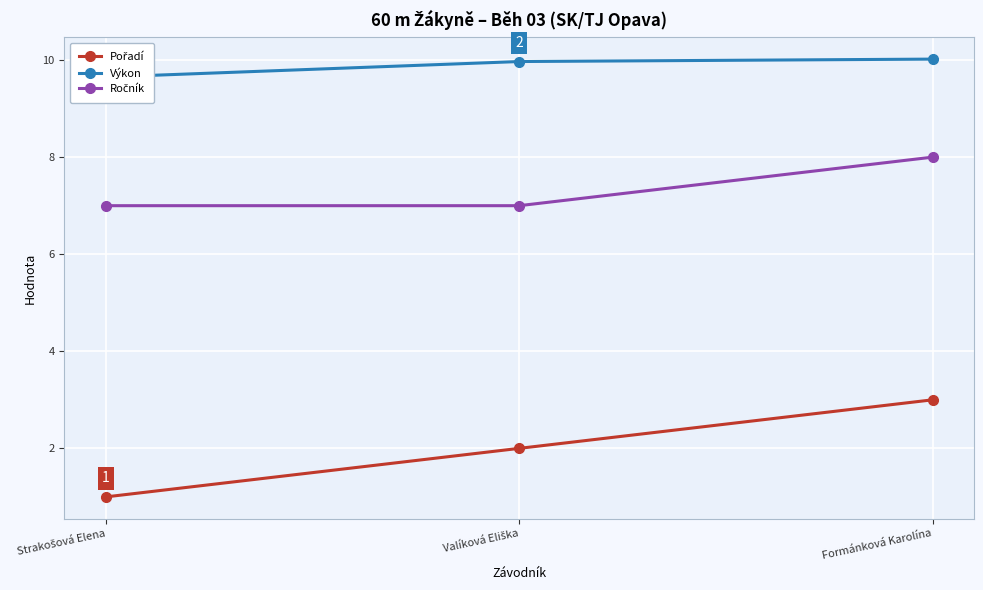

How many series are shown in this chart?

3